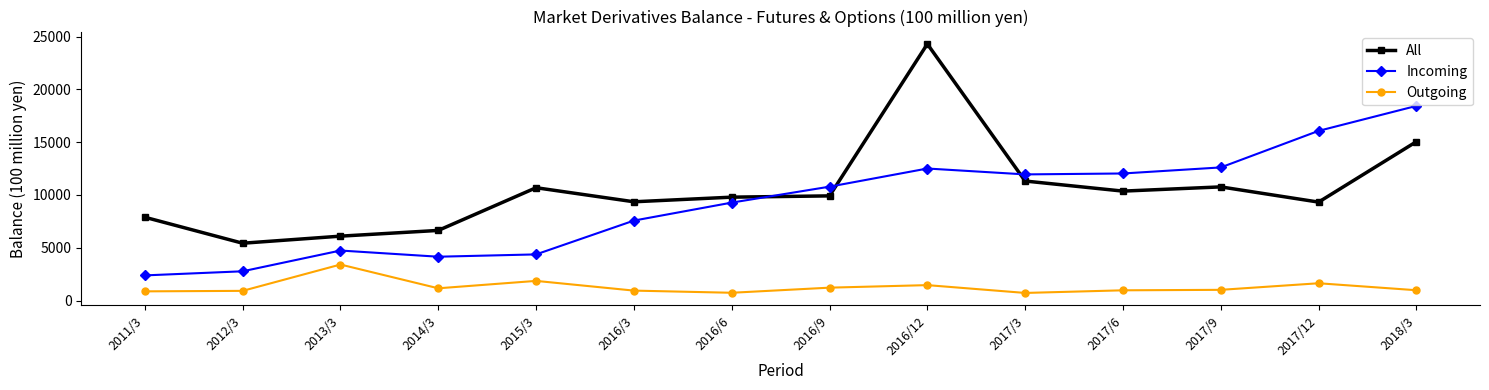

The Incoming series shows 11946.3 at 2017/3. True or false?

True